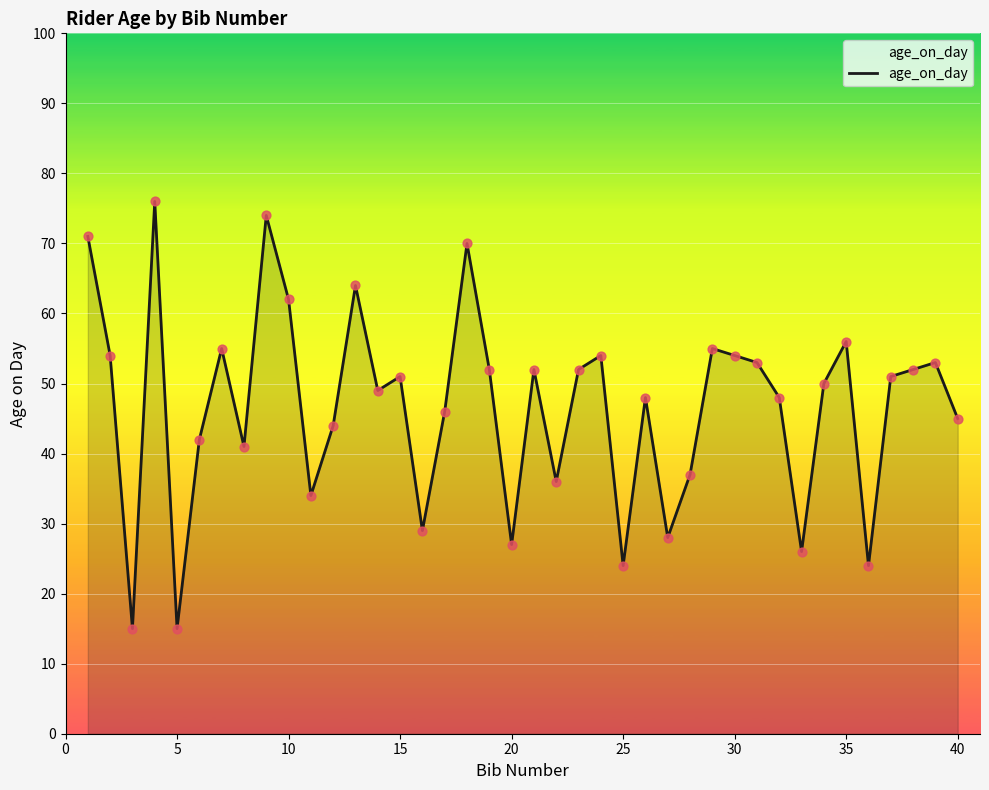

What is the maximum value shown in the chart?

76